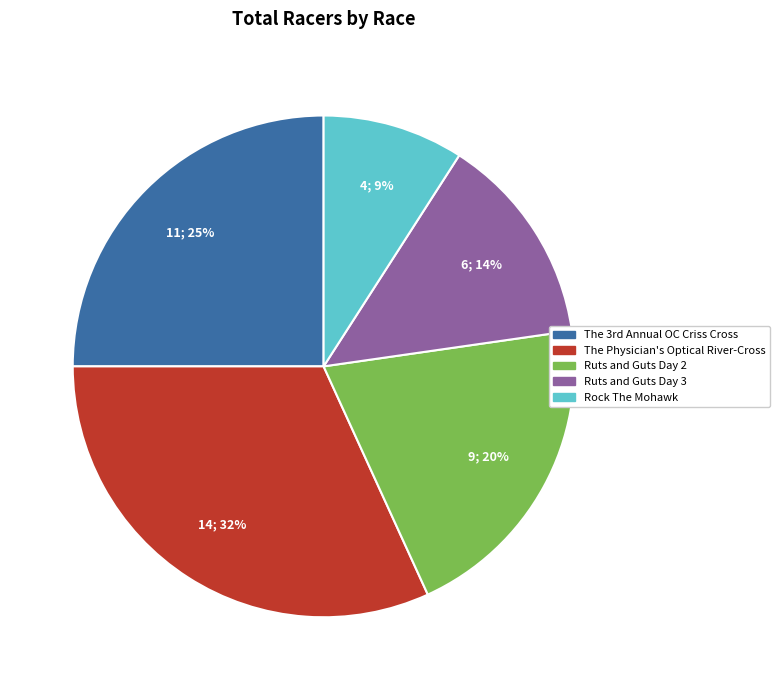

Between Ruts and Guts Day 2 and The Physician's Optical River-Cross, which is larger?

The Physician's Optical River-Cross